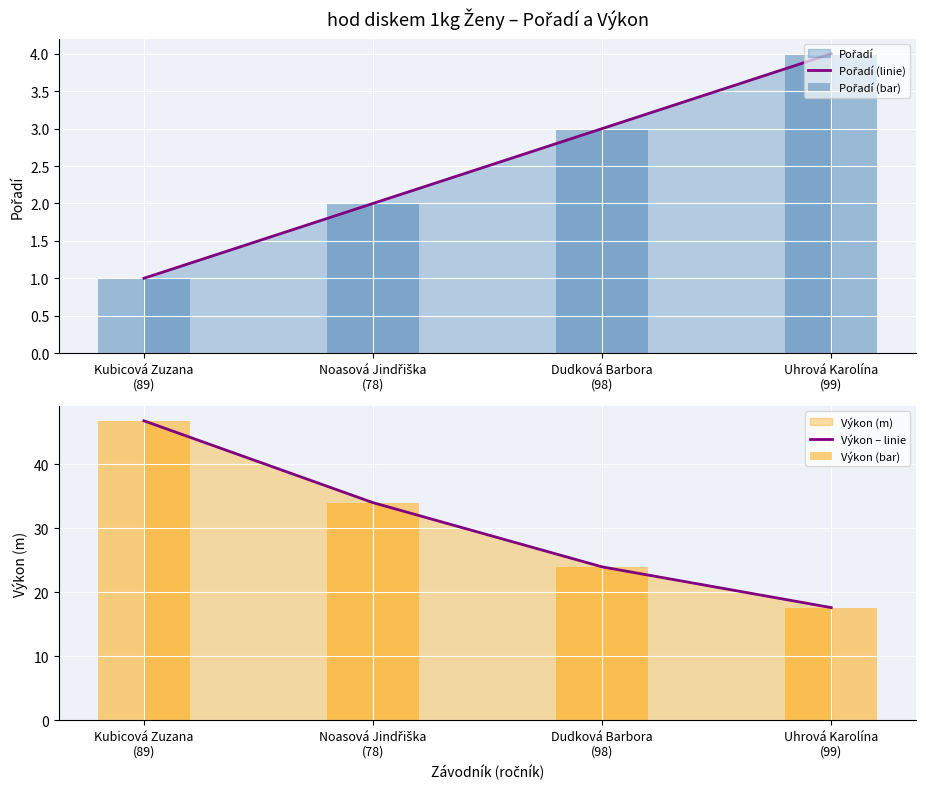

The Pořadí (bar) series shows 0.4 at Kubicová Zuzana
(89). True or false?

False